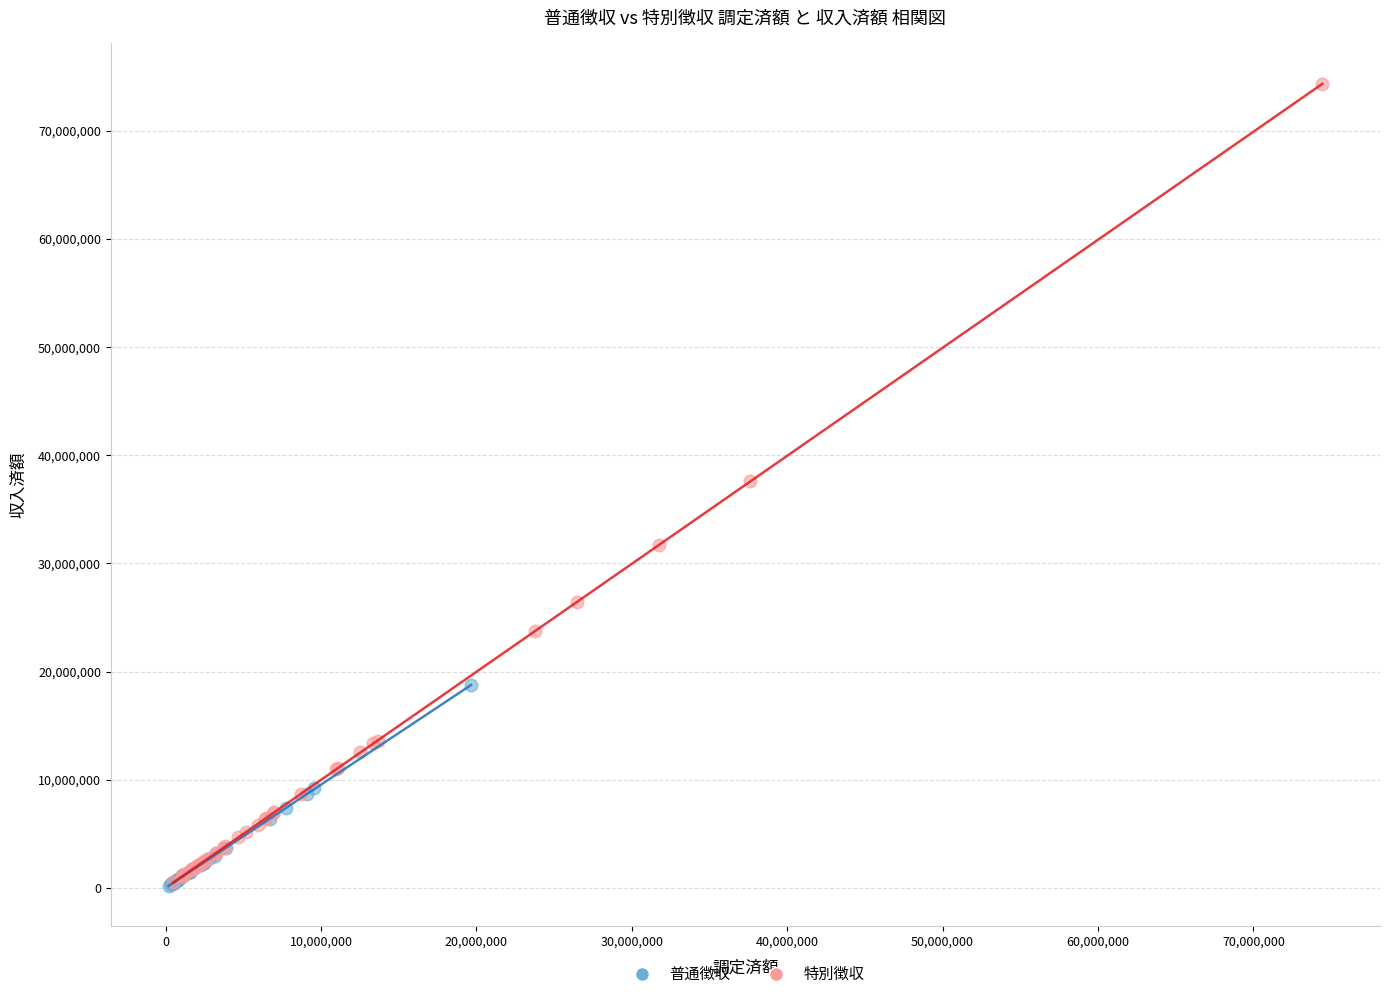

Which series has the widest spread of Y values?

特別徴収